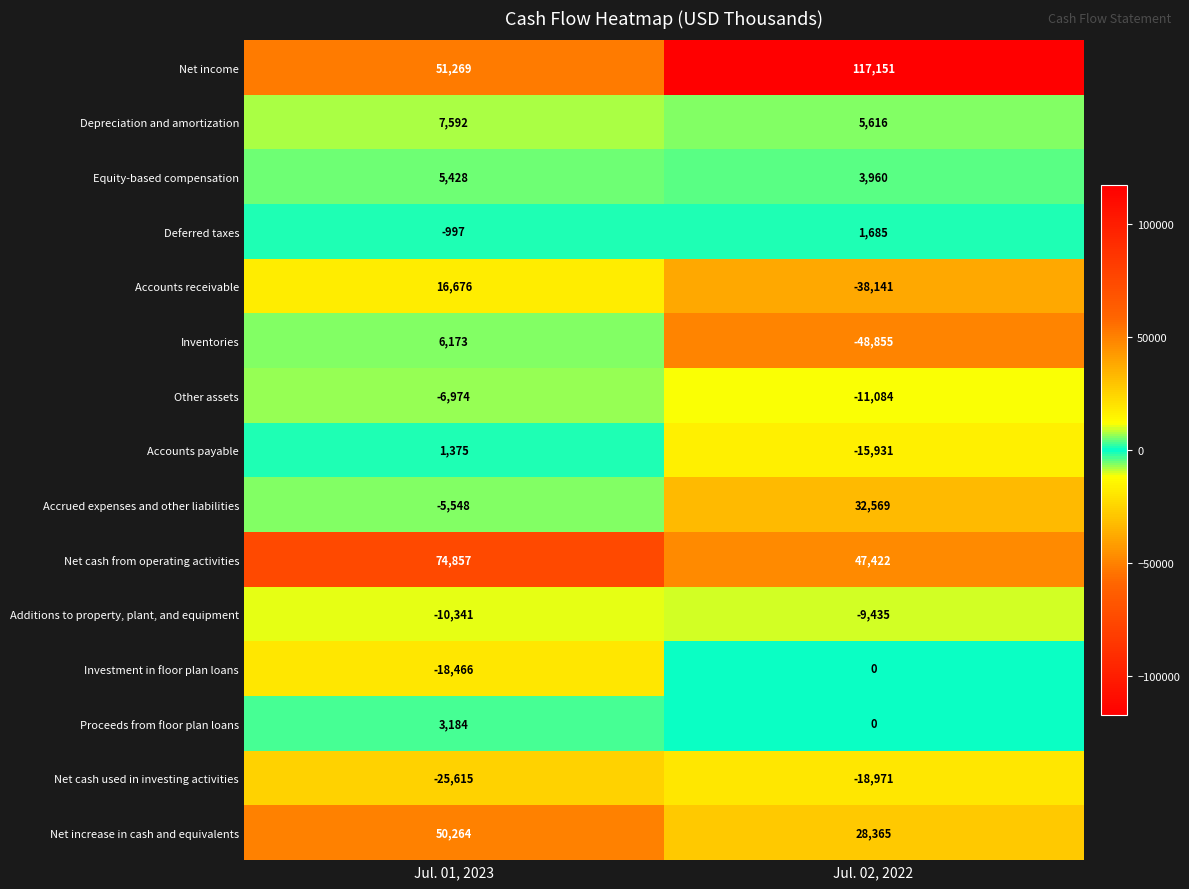

How many negative values does the Accounts receivable series have?

1